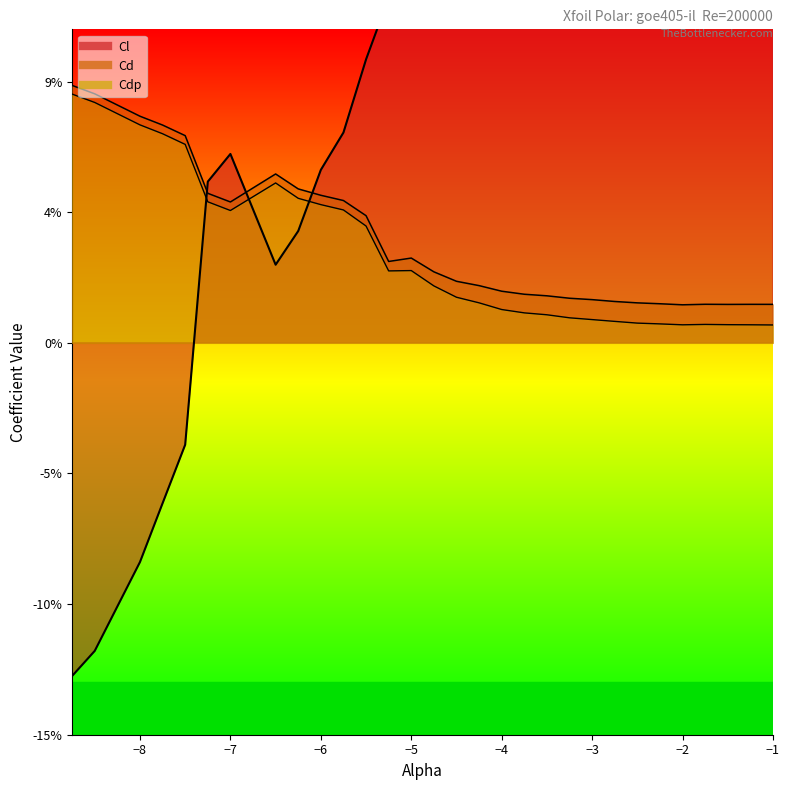

What is the spread (max minus min) of values at -8.0?

0.2